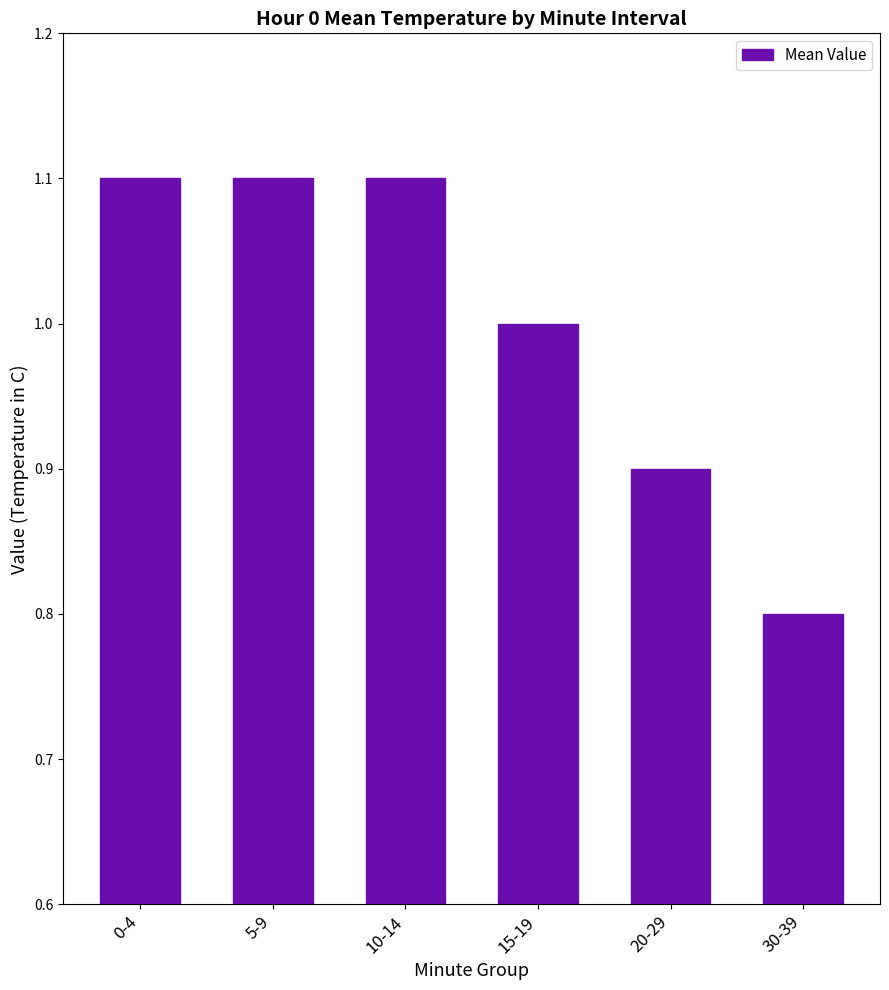

Which category has the lowest value across all series?

30-39